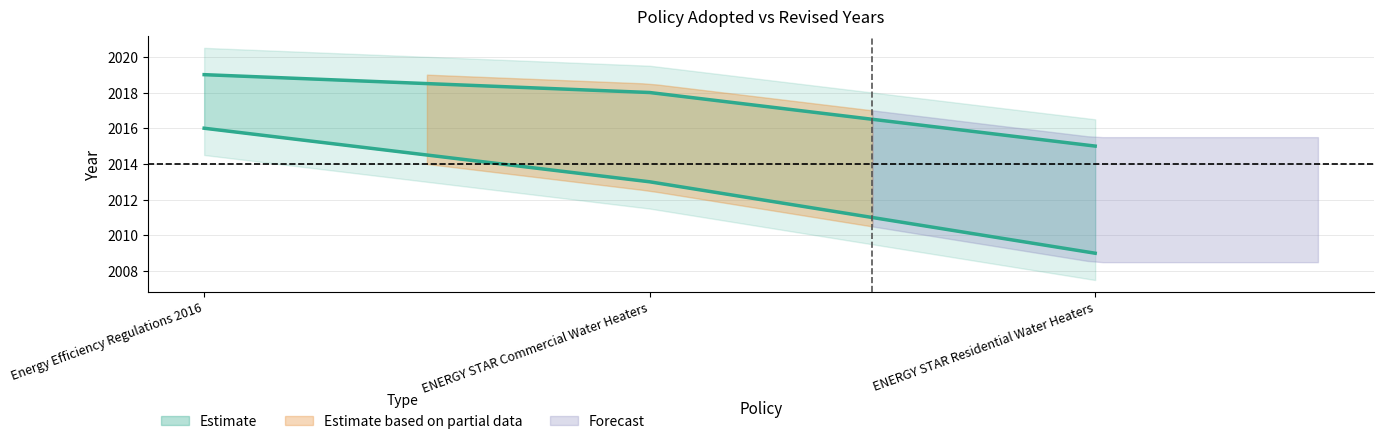

Which label corresponds to the smallest value in the chart?

ENERGY STAR Residential Water Heaters